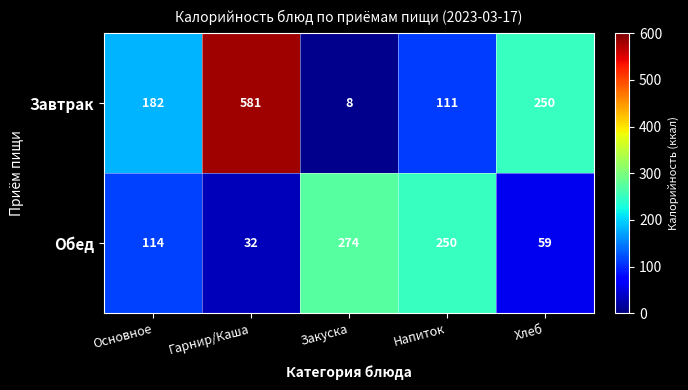

Which category has the lowest value across all series?

Закуска